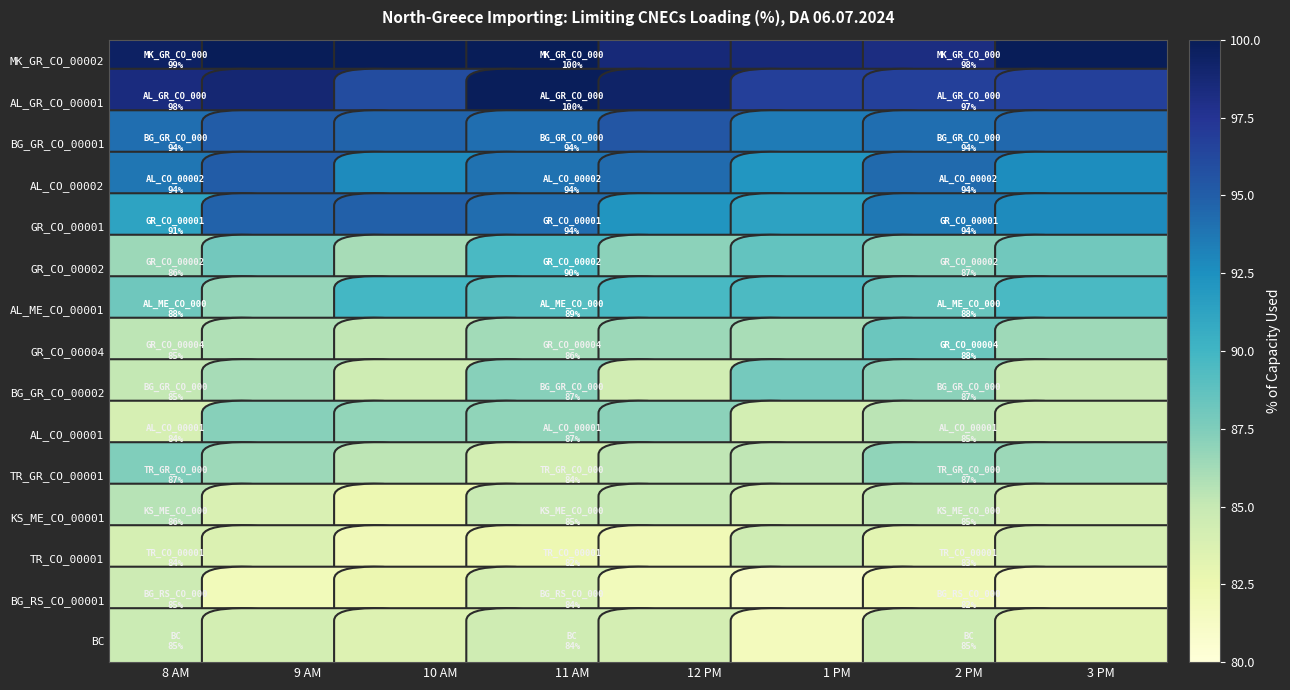

Which series has the largest total across all categories?

MK_GR_CO_00002